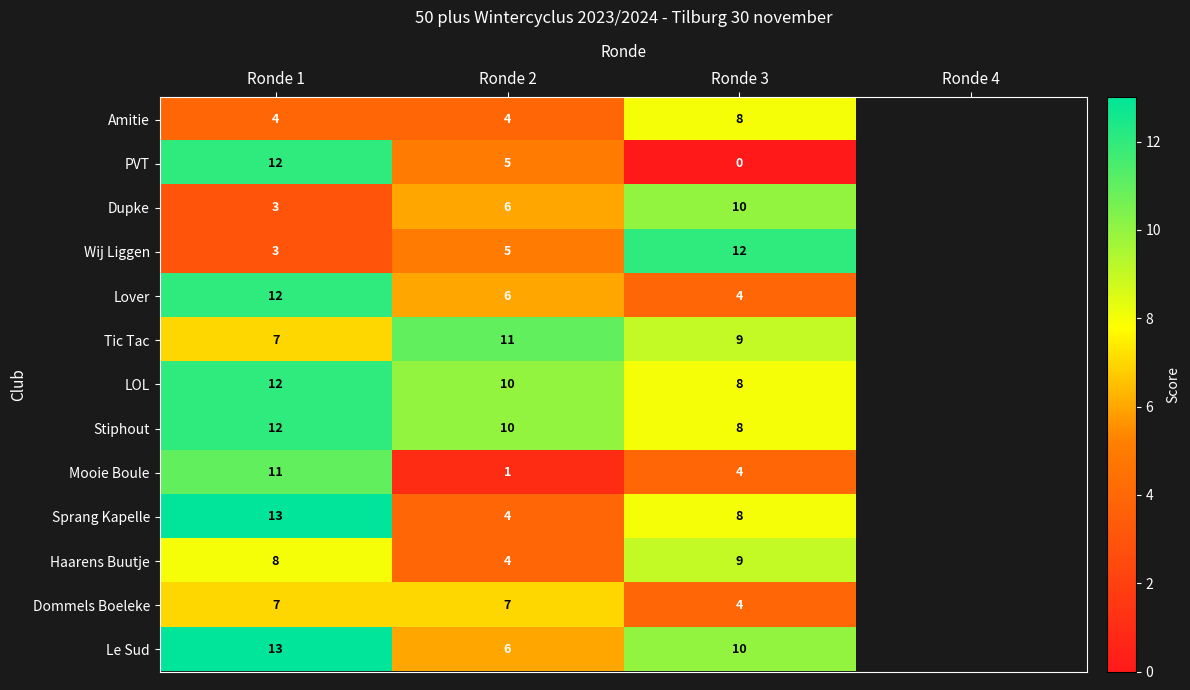

What is the total value across all series at Ronde 3?

94